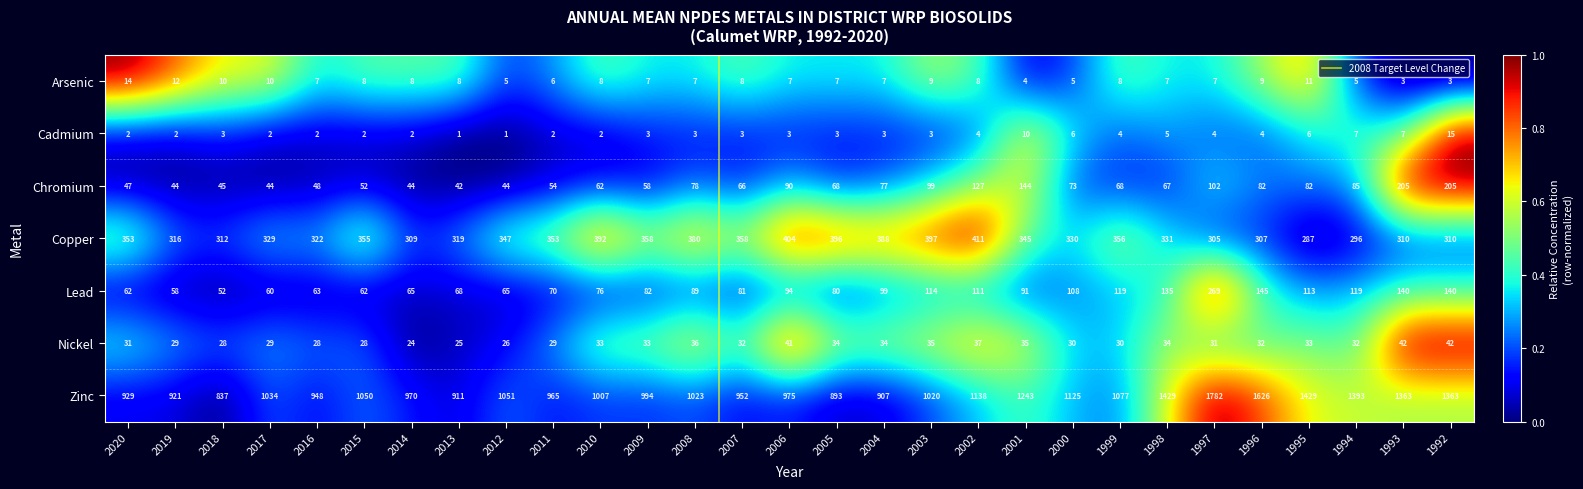

Rank the series by their maximum value, from highest to lowest.

Zinc, Copper, Lead, Chromium, Nickel, Cadmium, Arsenic